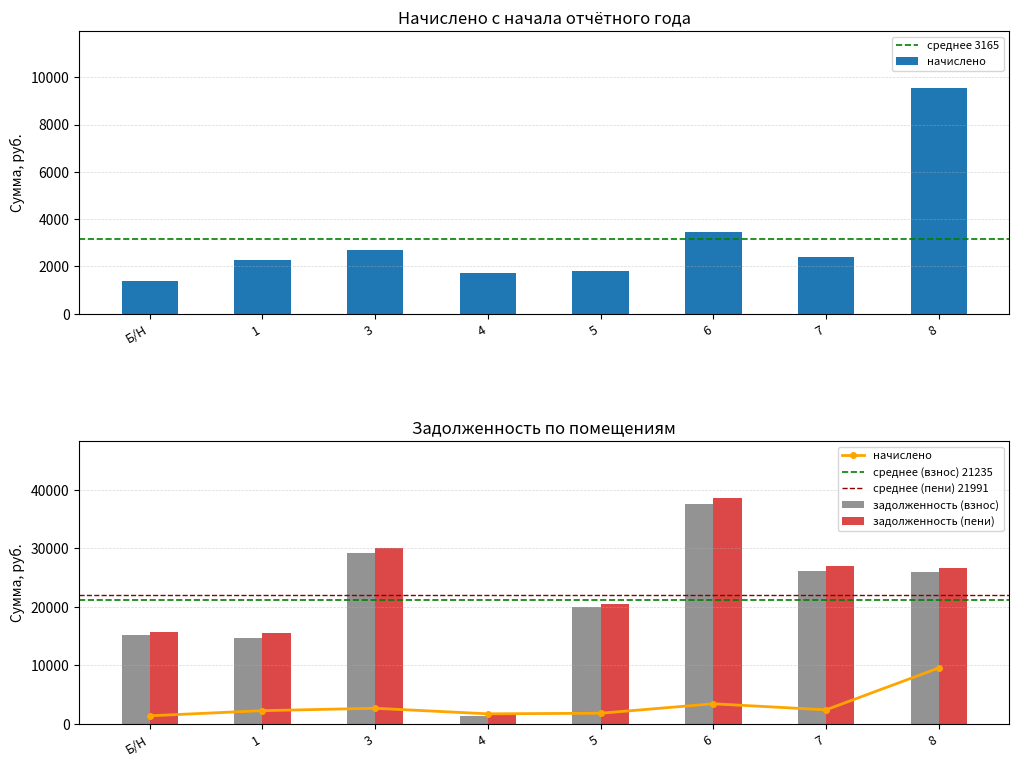

Which has a higher value, 3 or 6?

6